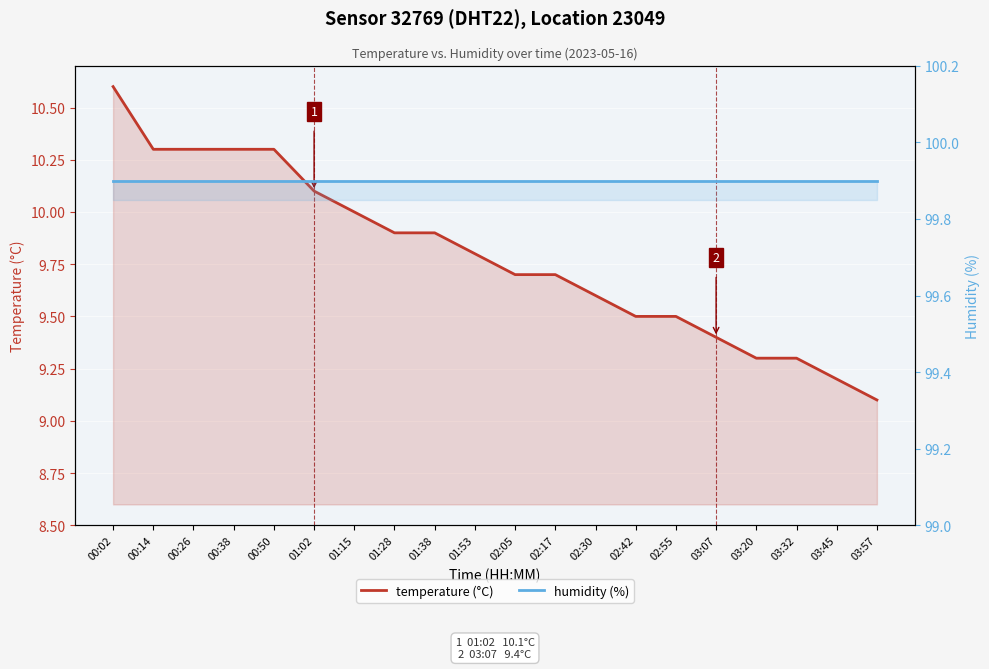

At which category does the chart reach its peak across all series?

00:02